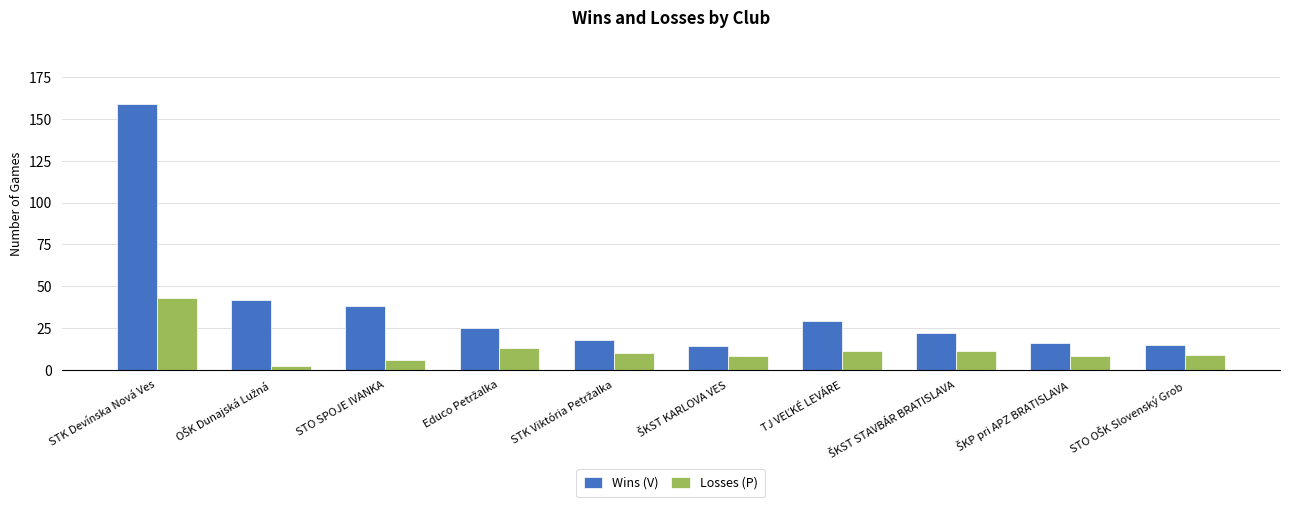

Rank the series by their maximum value, from lowest to highest.

Losses (P), Wins (V)